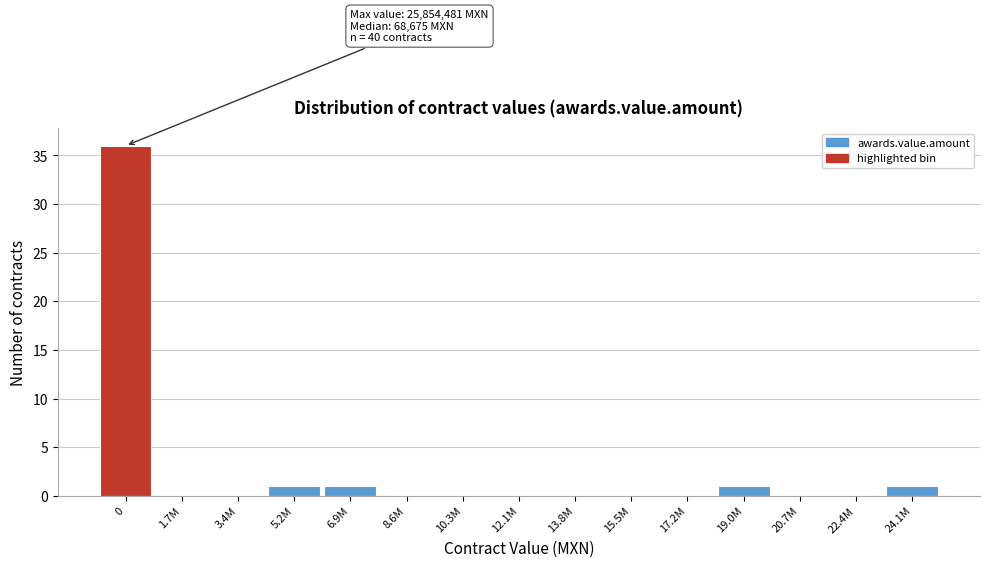

Reading left to right, what are all the values shown in this chart?

0=36	1.7M=0	3.4M=0	5.2M=1	6.9M=1	8.6M=0	10.3M=0	12.1M=0	13.8M=0	15.5M=0	17.2M=0	19.0M=1	20.7M=0	22.4M=0	24.1M=1